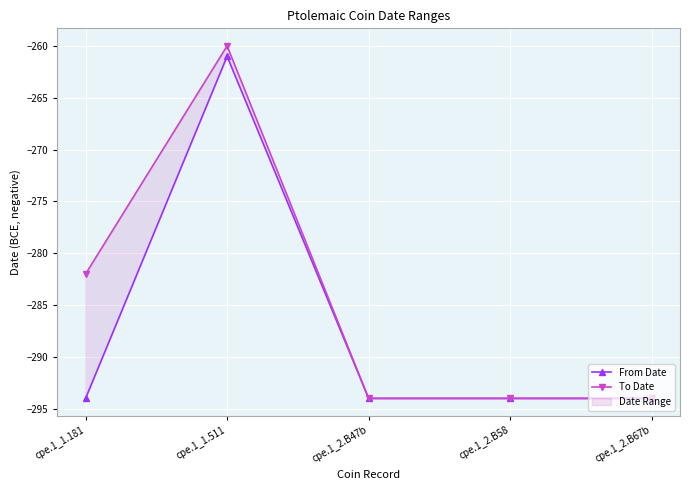

What is the label of the 5th point from the left?

cpe.1_2.B67b